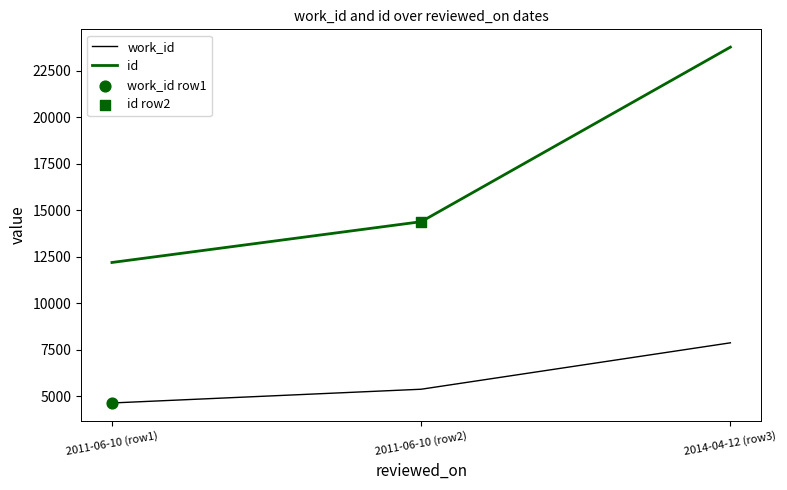

Which series has the largest total across all categories?

id